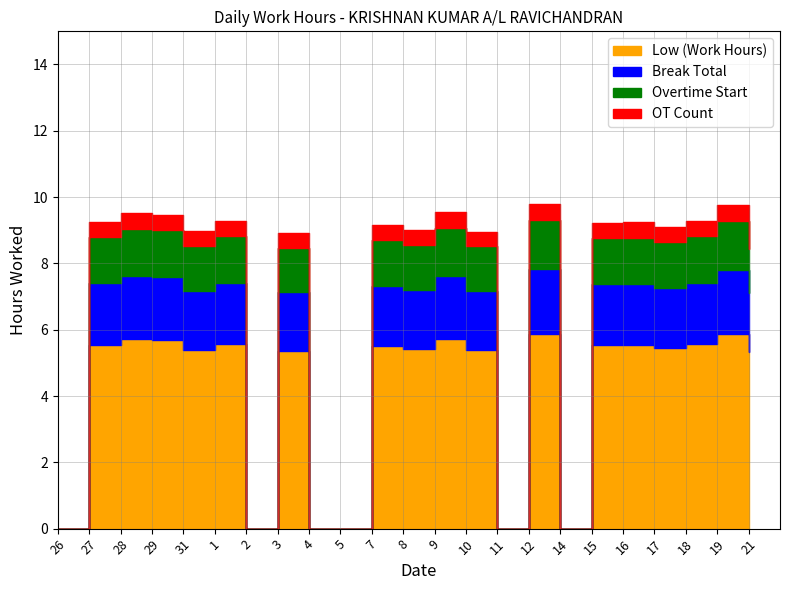

What position from the left is 9?

13